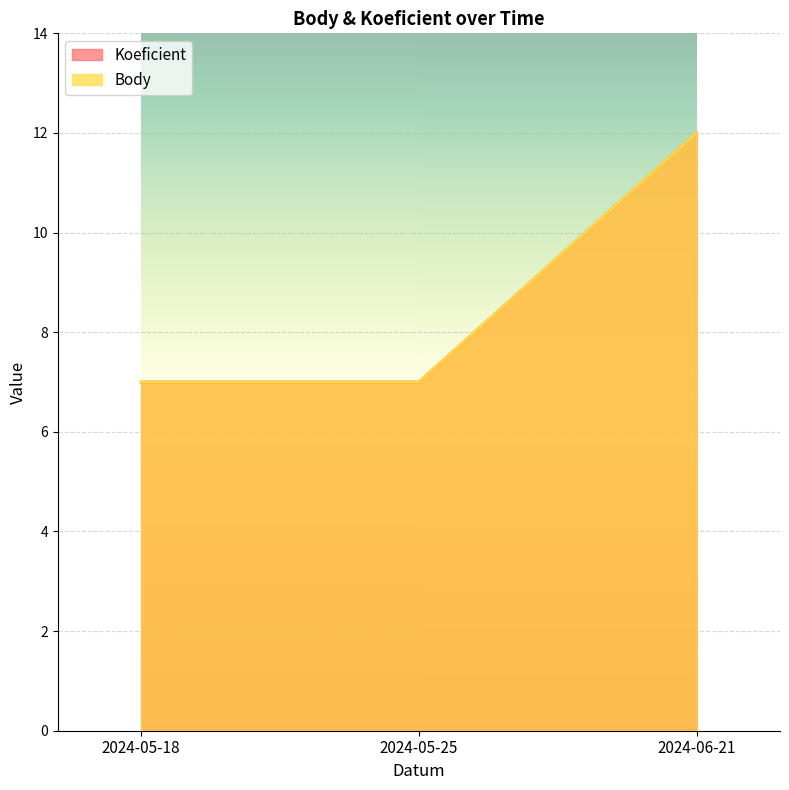

Which has a higher value, 2024-05-18 or 2024-06-21?

2024-06-21